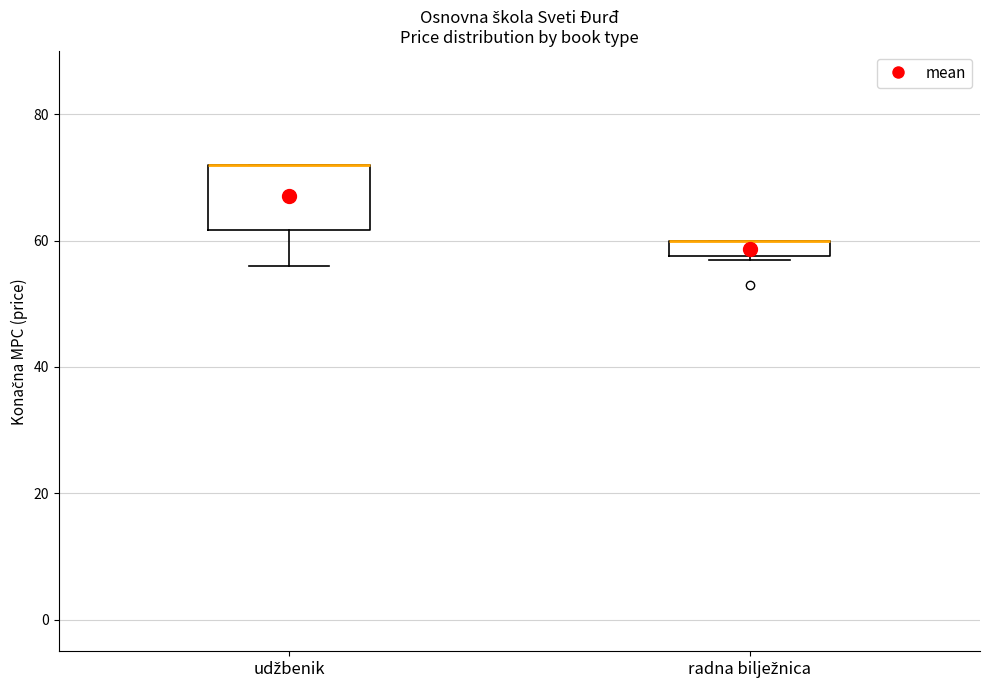

Which box is the tallest, from its lower edge to its upper edge?

udžbenik